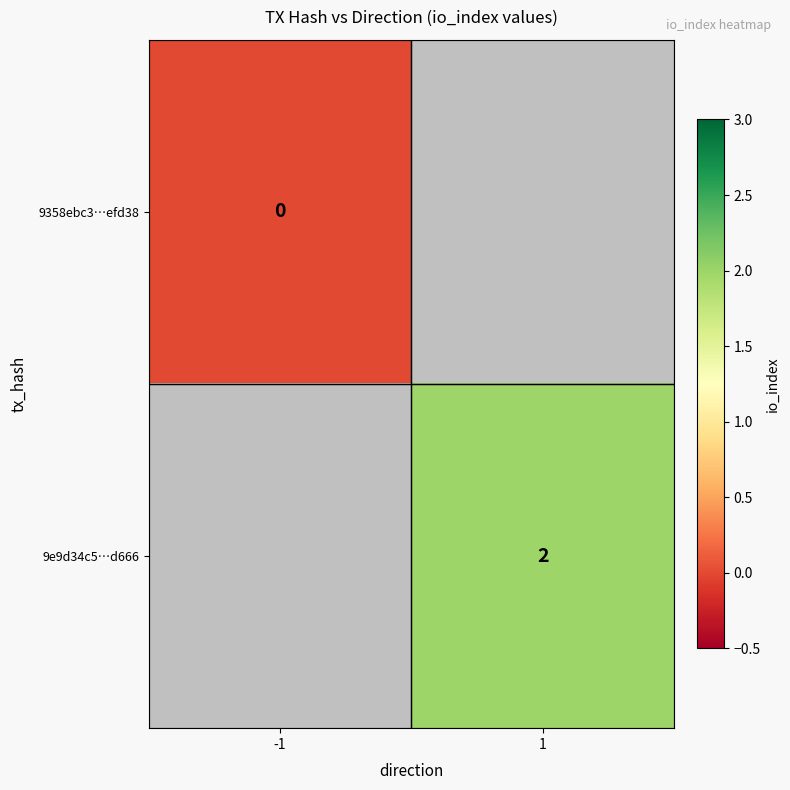

List the series in order of their peak value, lowest first.

9358ebc3…efd38, 9e9d34c5…d666